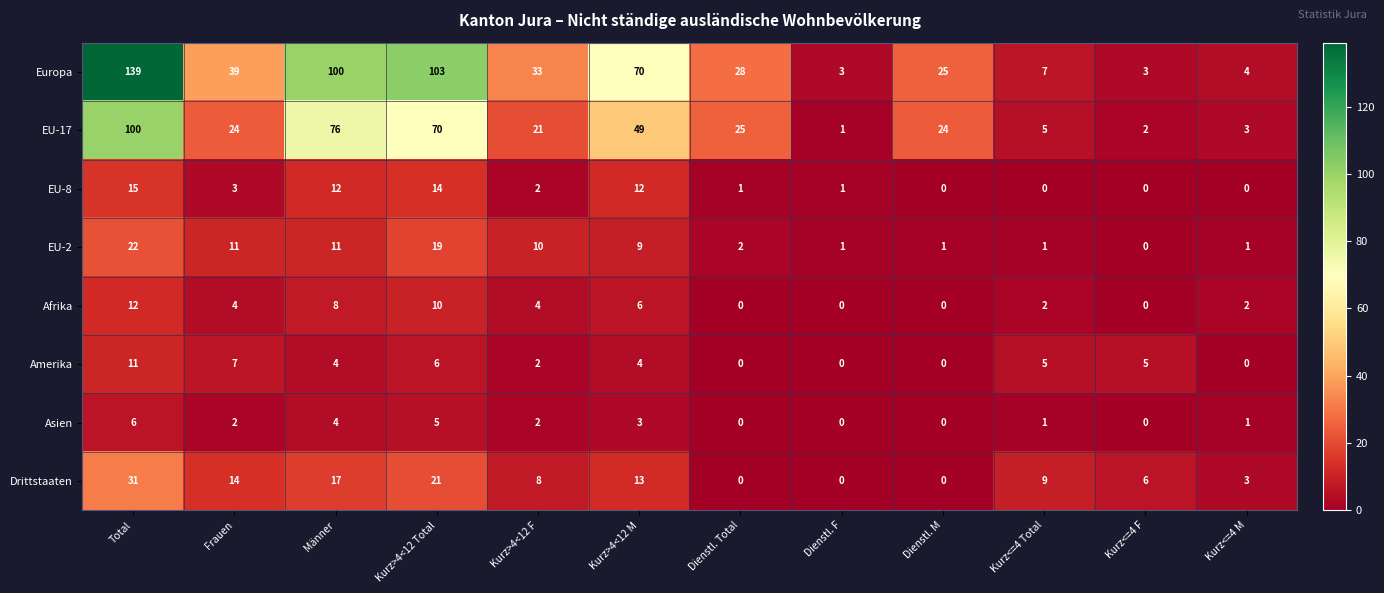

What is the sum of all EU-8 values?

60